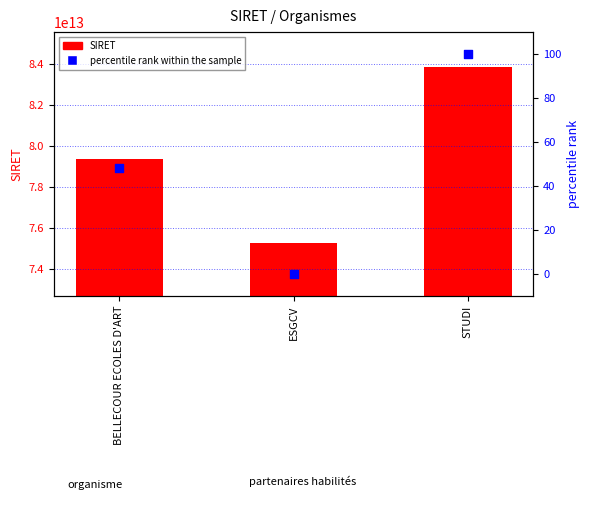

What are all the series names shown in the legend?

SIRET, percentile rank within the sample